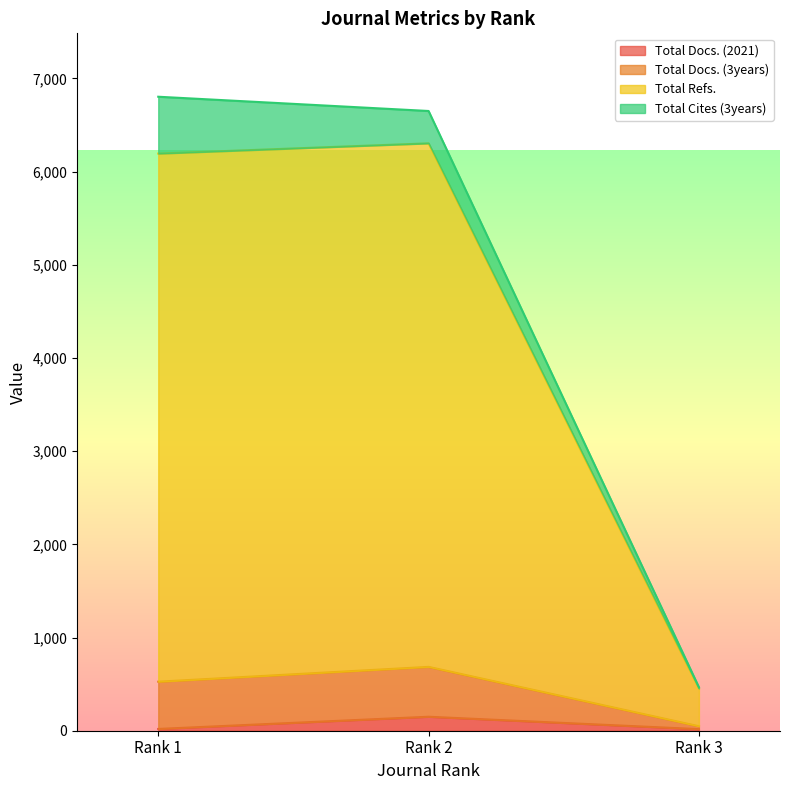

How many categories are shown in the chart?

3